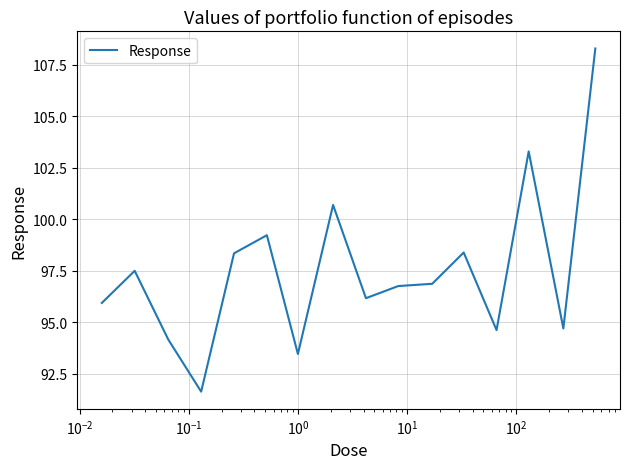

What is the smallest value displayed?

91.6